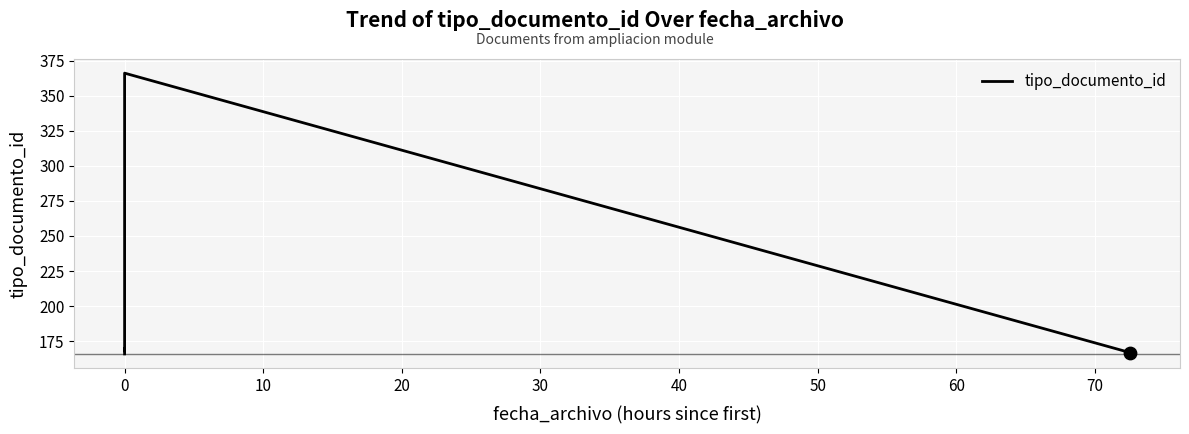

What is the average value?

207